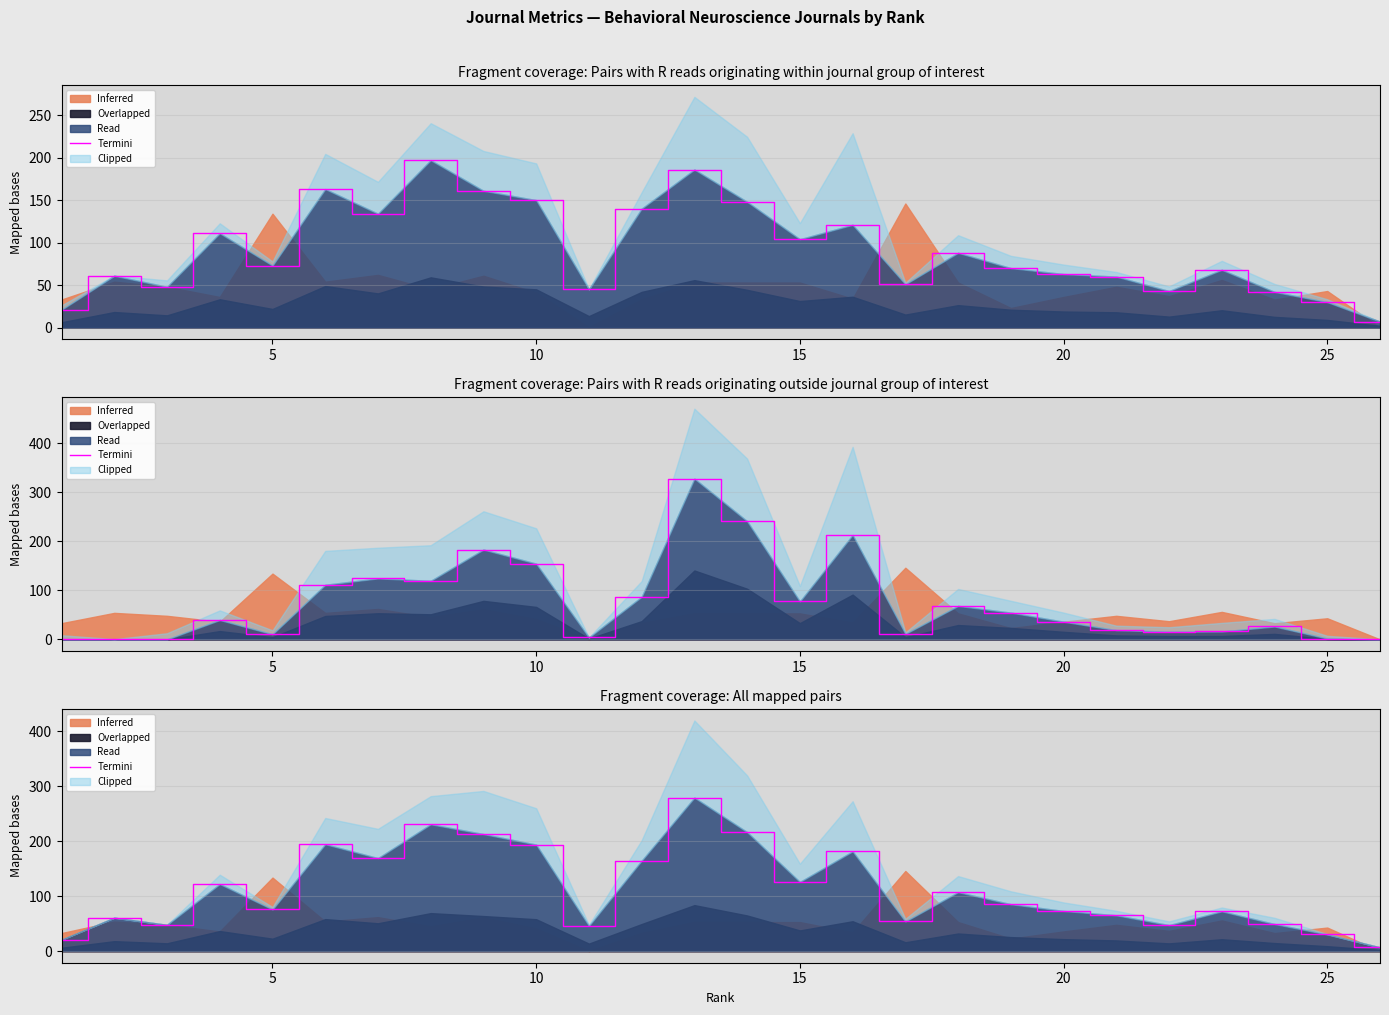

Does the chart display data point markers on the line(s)?

No